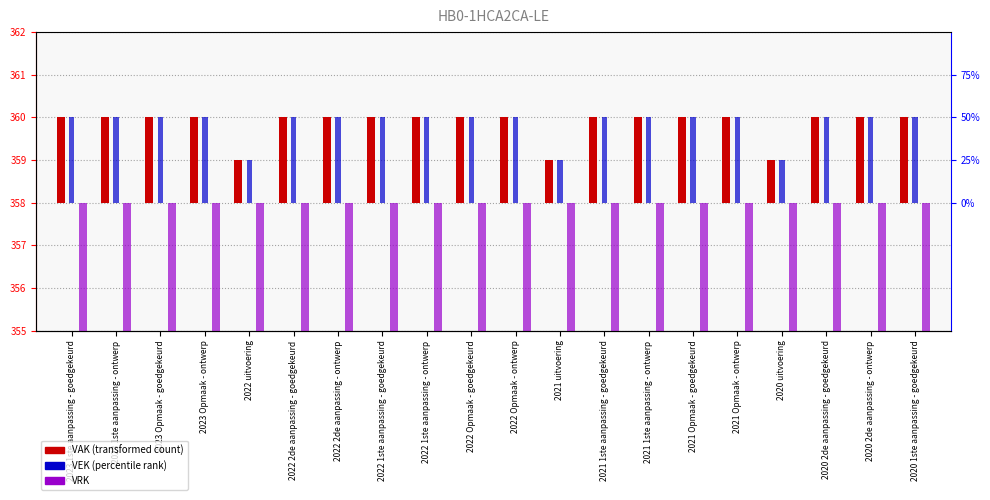

Which series changed the most between 2022 2de aanpassing - goedgekeurd and 2022 2de aanpassing - ontwerp?

VAK